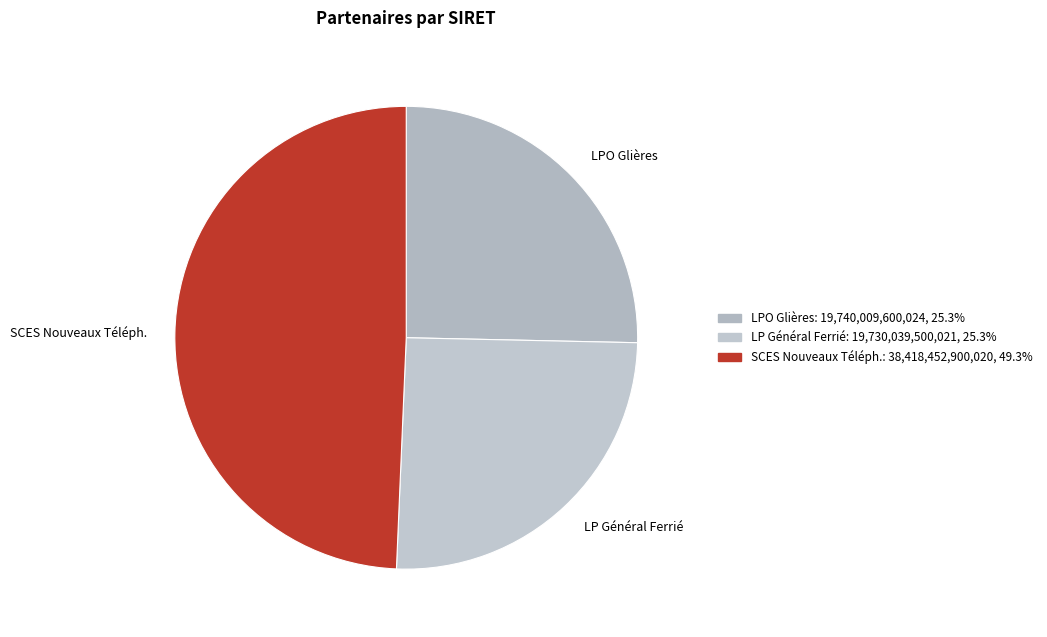

Which category has the biggest portion of the pie?

SCES Nouveaux Téléph.